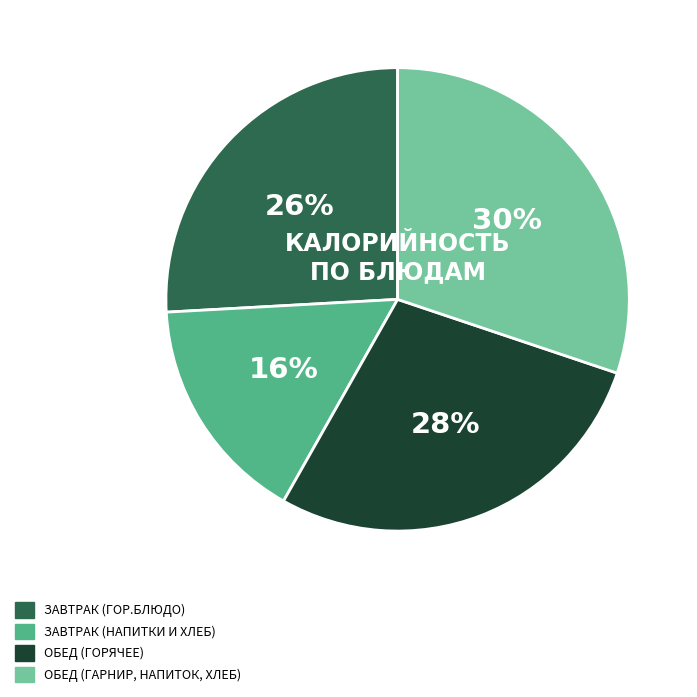

Is there a majority slice in this chart?

No